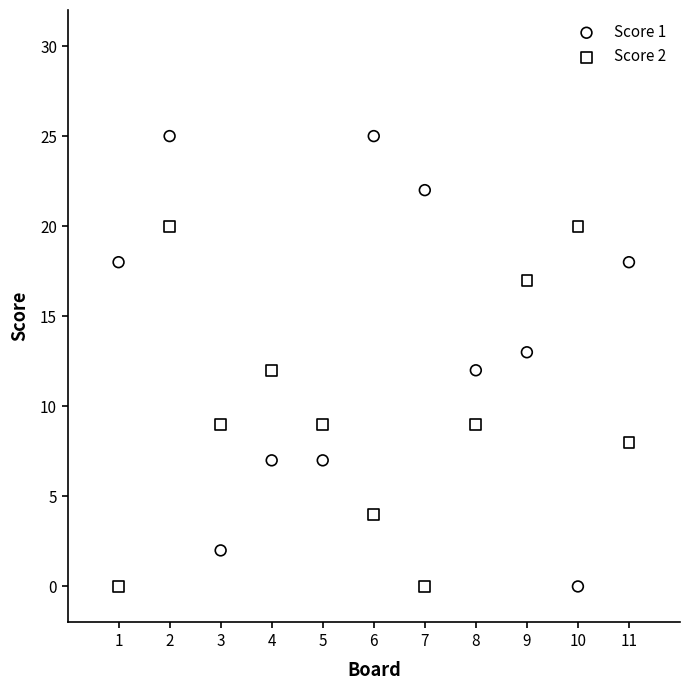

Across all data points, what is the range of X values (max minus min)?

10